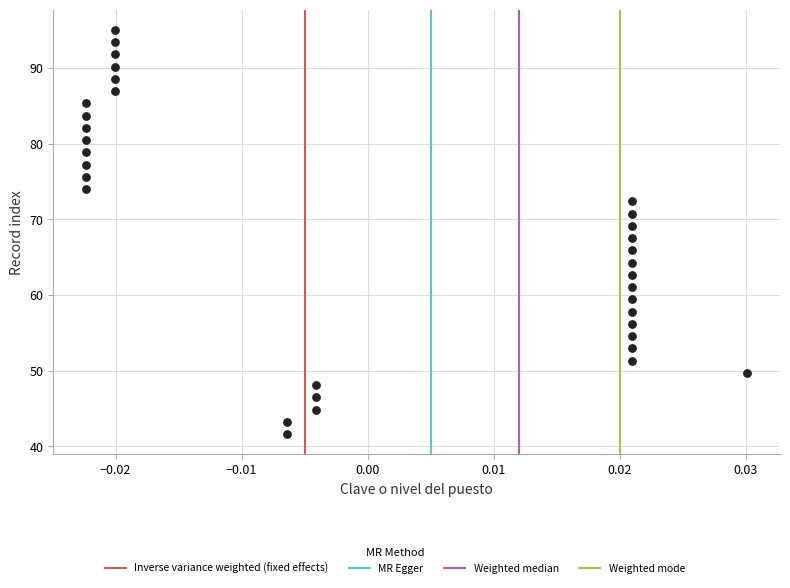

What is the range of Y values (max minus min)?

53.4